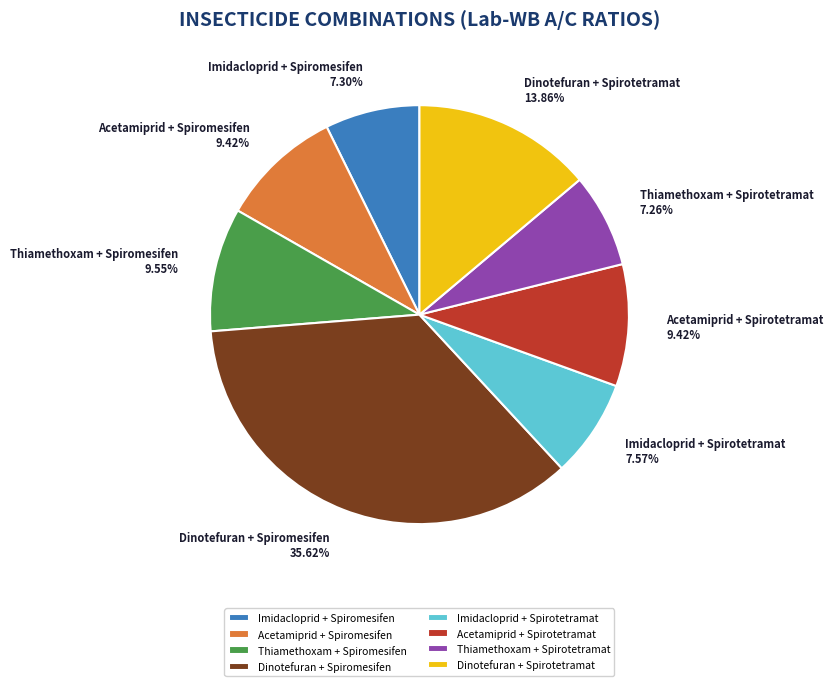

Combined, do Acetamiprid + Spiromesifen and Acetamiprid + Spirotetramat account for over 50%?

No